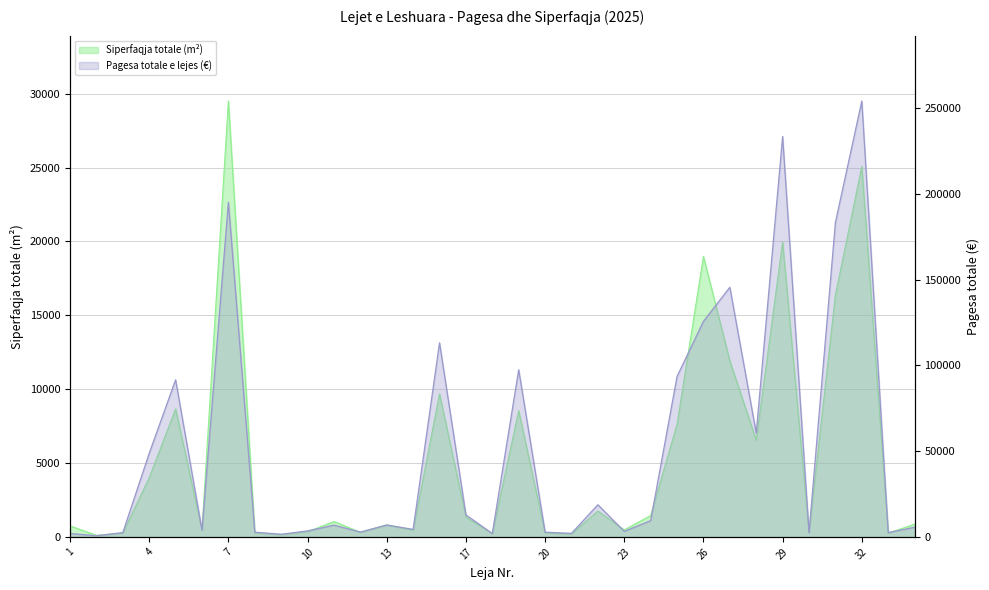

Between 20 and 12, which is larger?

12